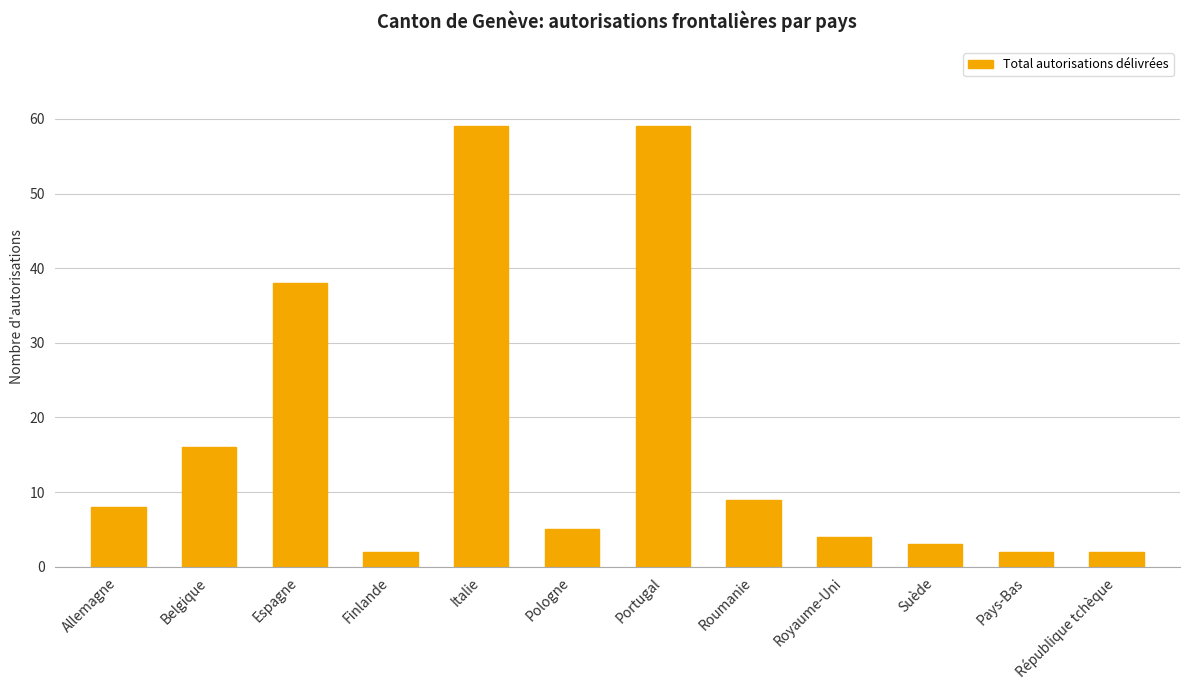

Is it true that the value at Portugal is 59?

True